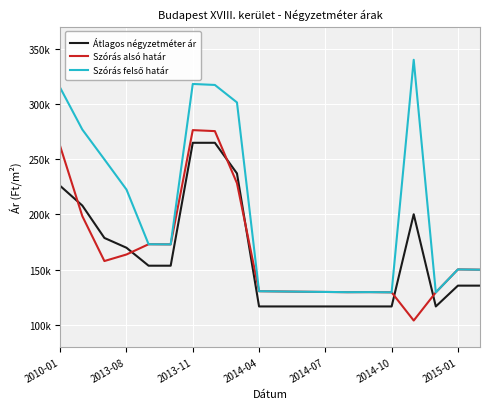

What is the highest value of the Szórás felső határ series?

340058